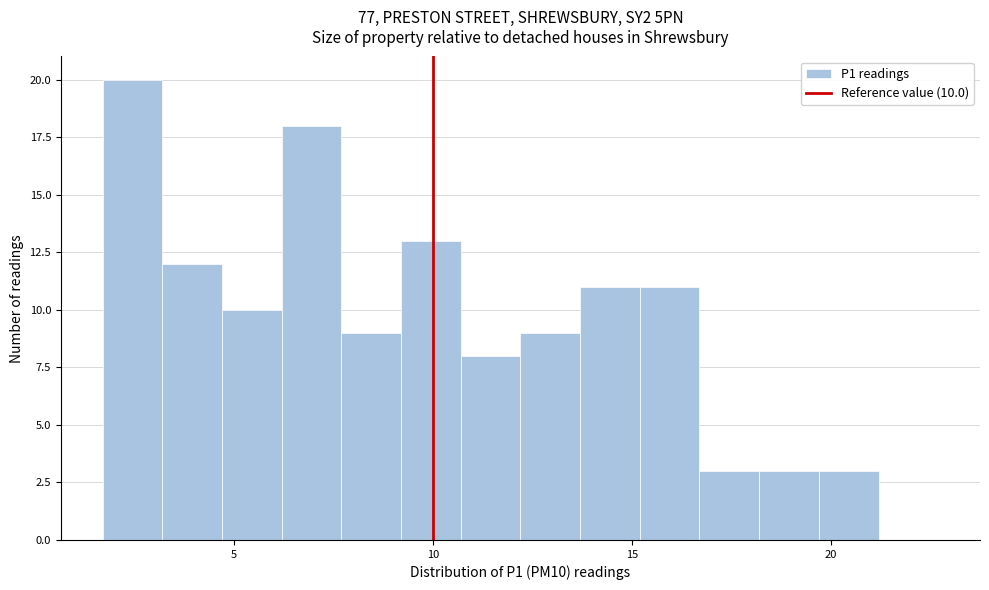

Read against the x-axis, roughly where is the centre of the tallest bar?

2.5